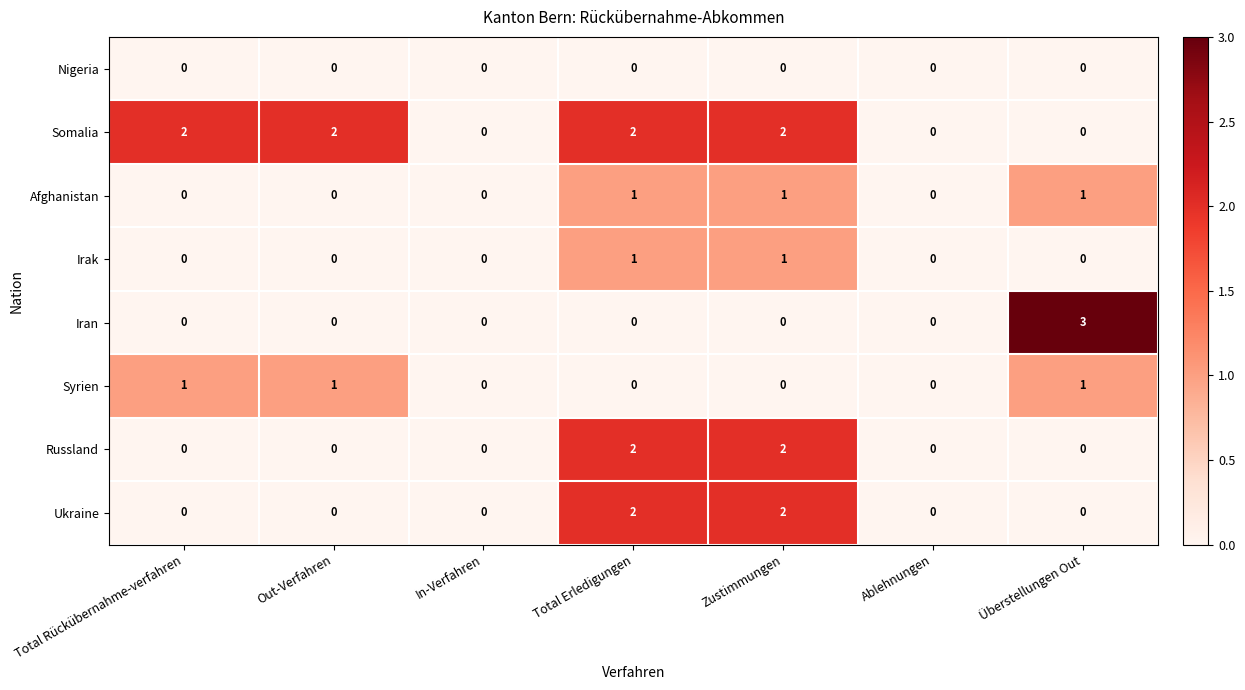

Is the value of Irak at In-Verfahren greater than the value of Syrien at Total Rückübernahme-verfahren?

No